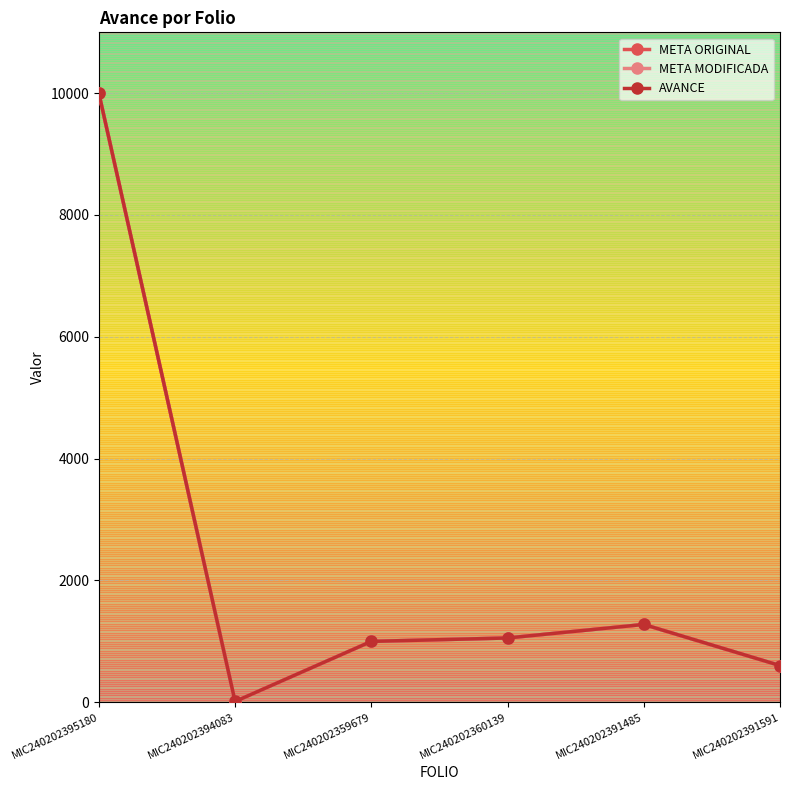

At how many categories does at least one series exceed 299?

5